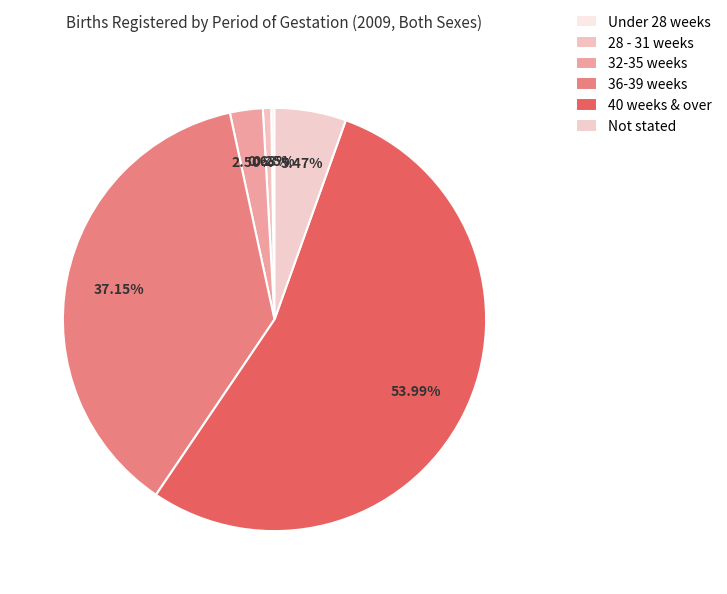

Between 28 - 31 weeks and Not stated, which is larger?

Not stated